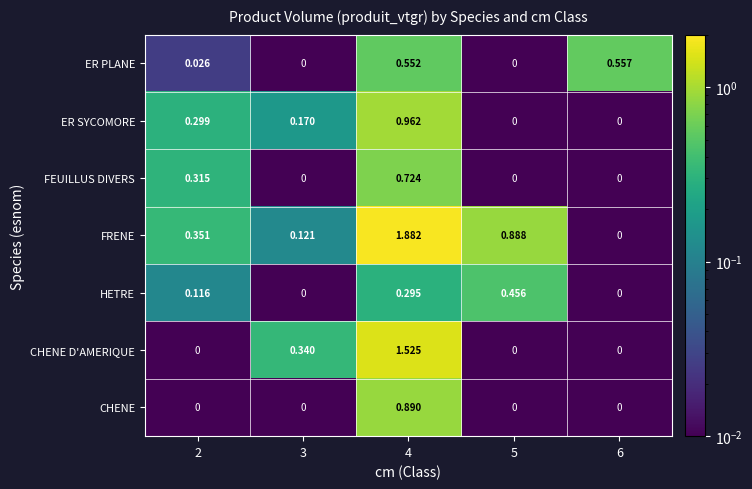

Which series has the largest total across all categories?

FRENE